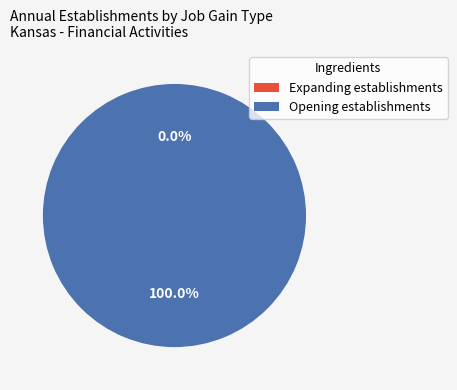

Rank the series by their maximum value, from lowest to highest.

Expanding establishments, Opening establishments